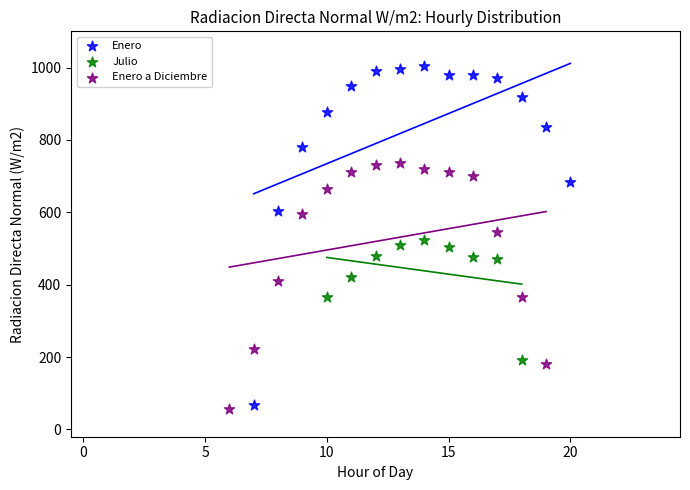

Which series reaches the maximum Y coordinate?

Enero